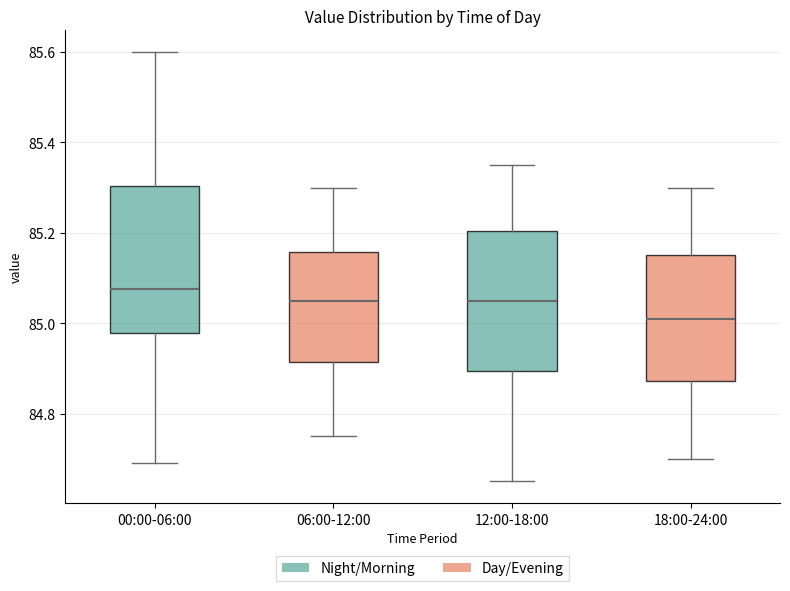

Reading left to right, transcribe this box plot: for each box, give where its median line is, the range the box spans, and where its two whiskers end, as read against the y-axis. The values are not printed on the chart, so give them approximately, as read against the axis.

00:00-06:00: median 85.08, box 84.98 to 85.30, whiskers 84.70 to 85.60
06:00-12:00: median 85.06, box 84.92 to 85.16, whiskers 84.76 to 85.30
12:00-18:00: median 85.06, box 84.90 to 85.20, whiskers 84.66 to 85.36
18:00-24:00: median 85.02, box 84.88 to 85.16, whiskers 84.70 to 85.30